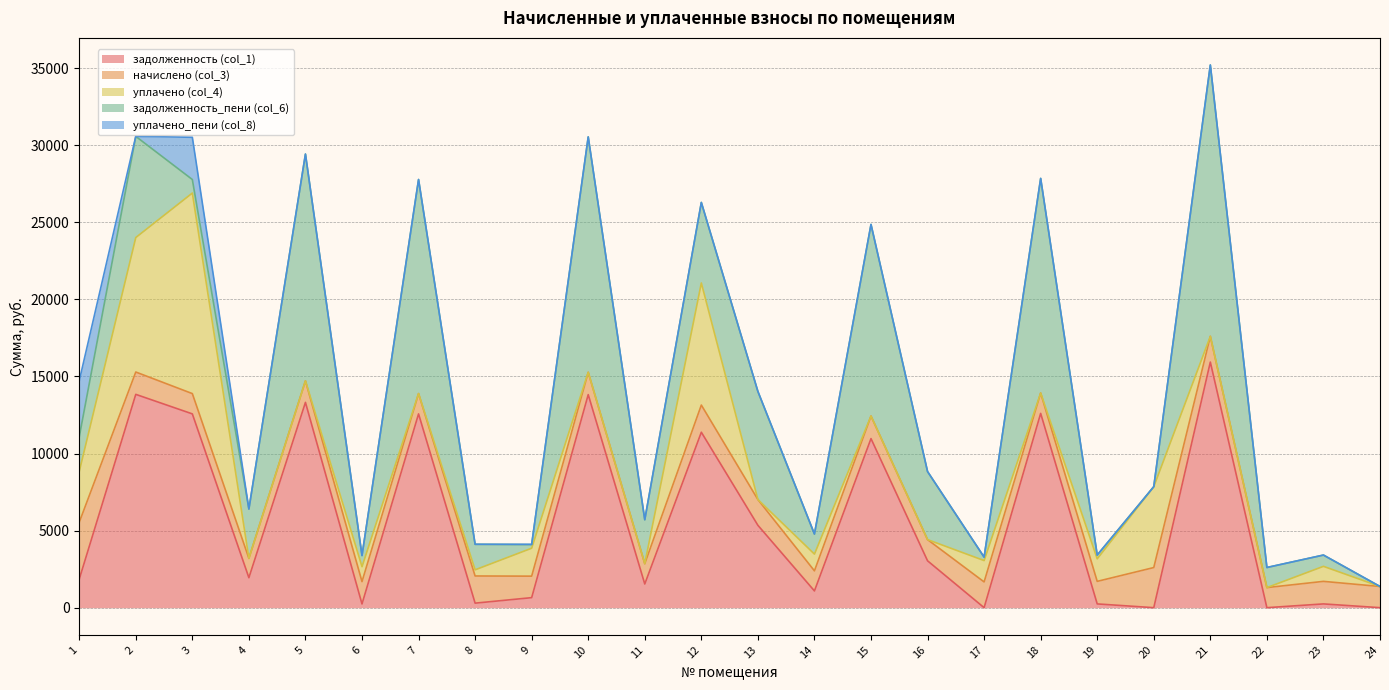

How many lines are shown in the chart?

5